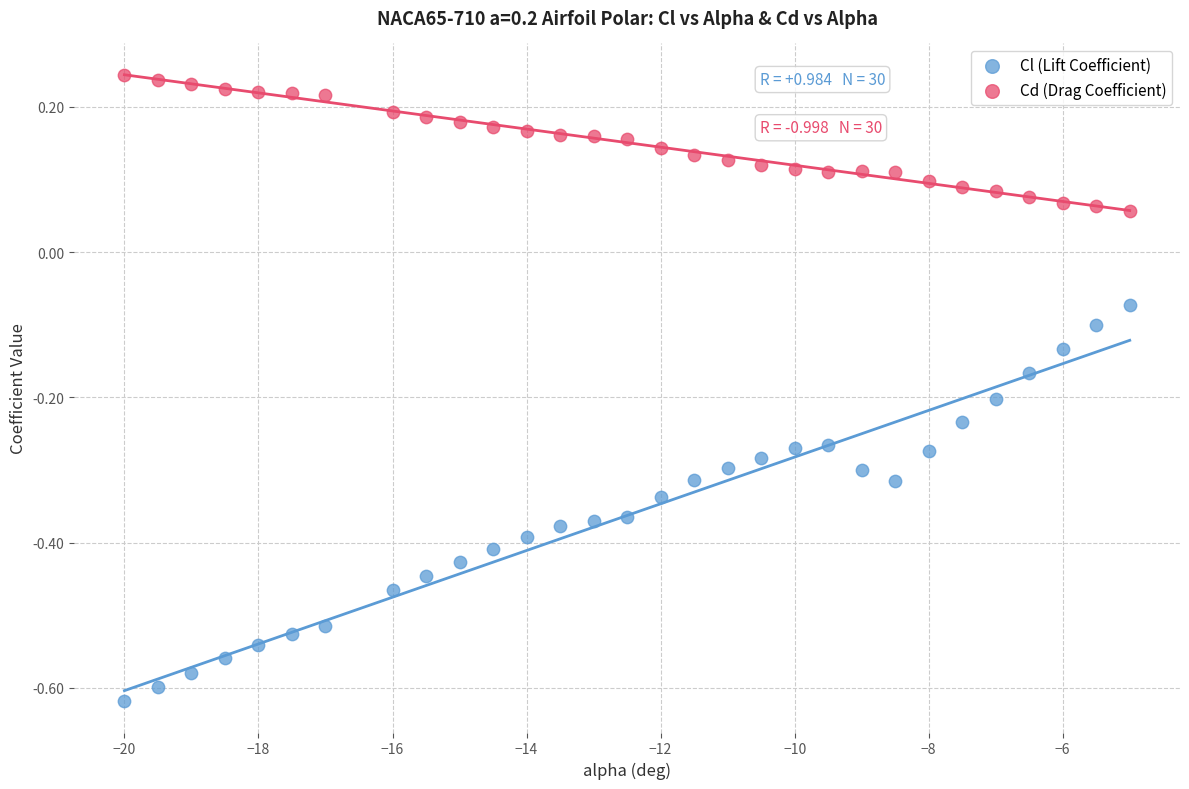

Which series contains the lowest Y value?

Cl (Lift Coefficient)